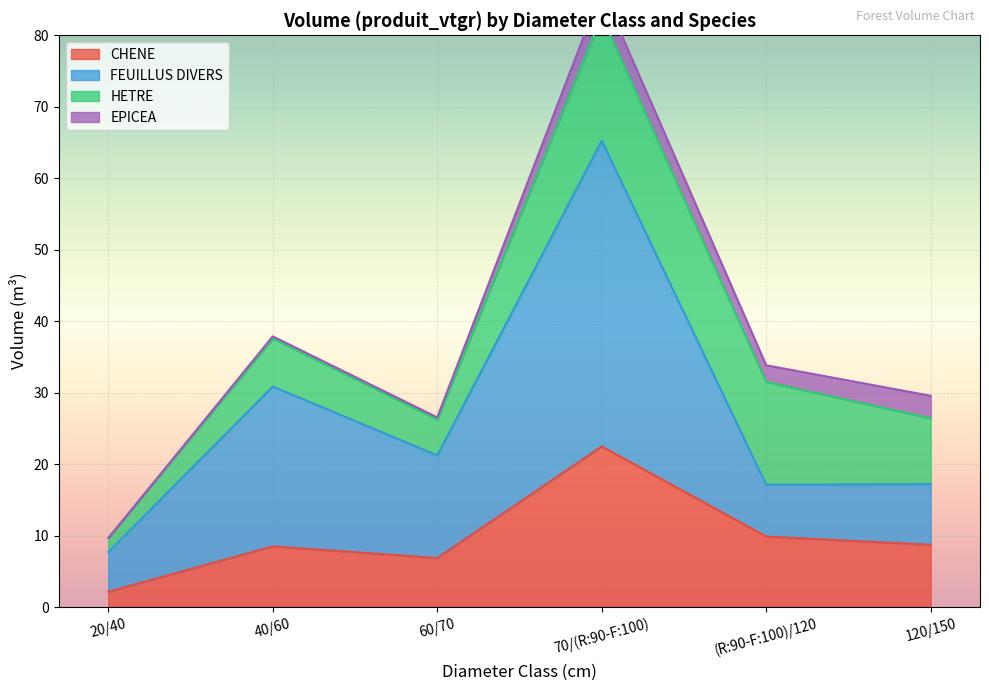

True or false: CHENE has more than 1 interior local peaks.

True